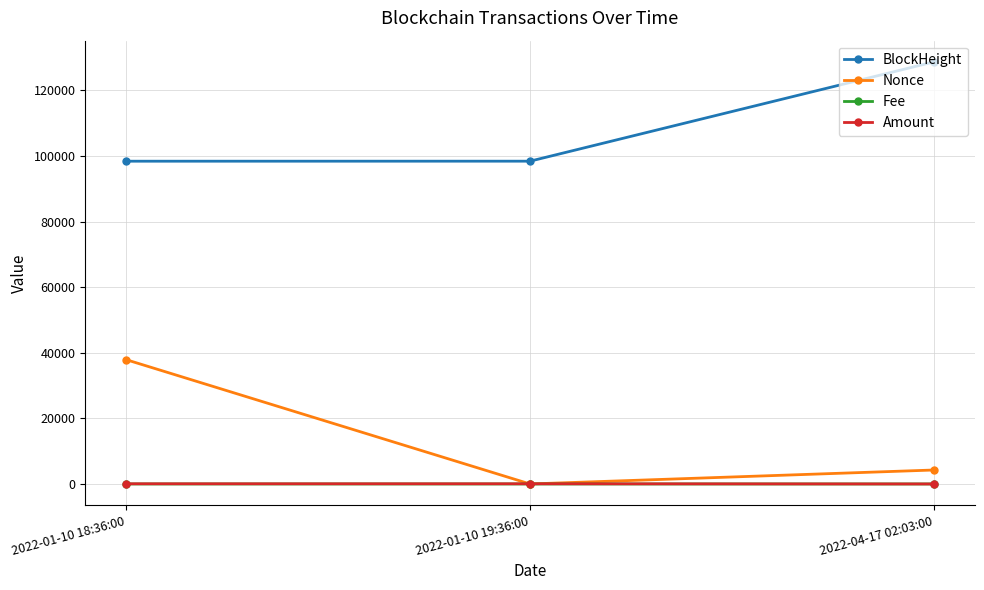

At how many categories does at least one series exceed 68354?

3